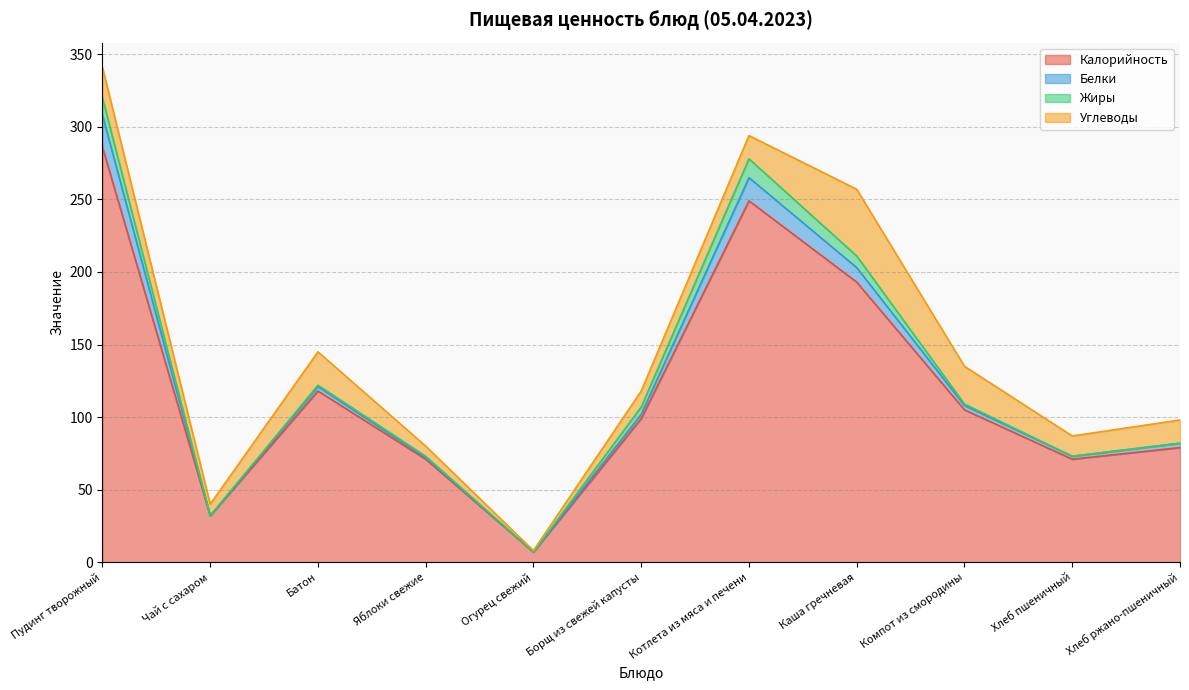

At which category is the sum across all series the highest?

Пудинг творожный